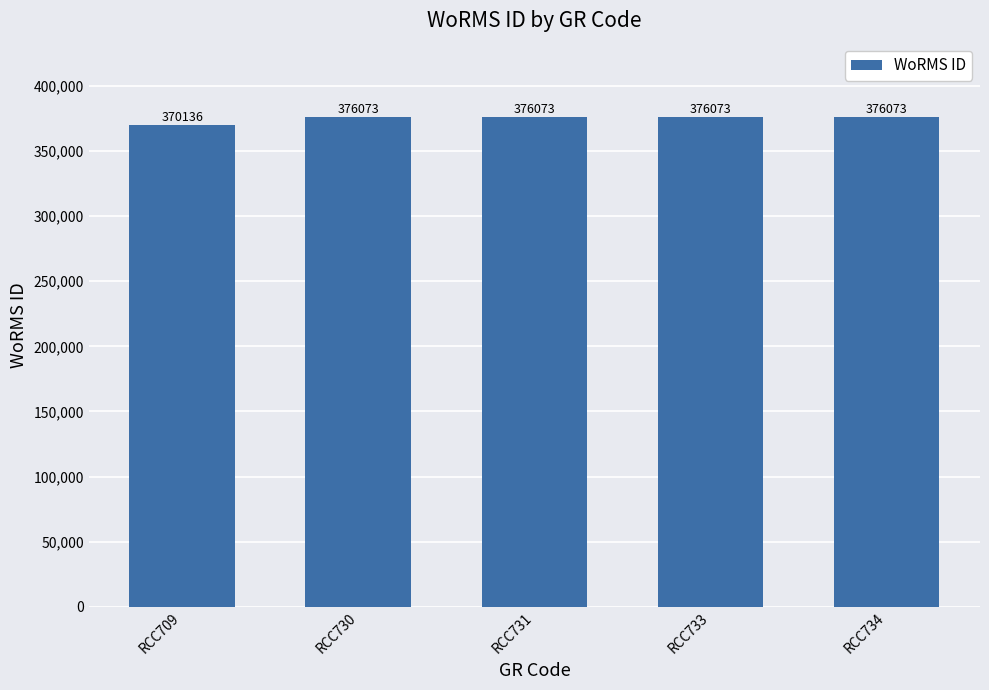

What is the sum of all values?

1874428